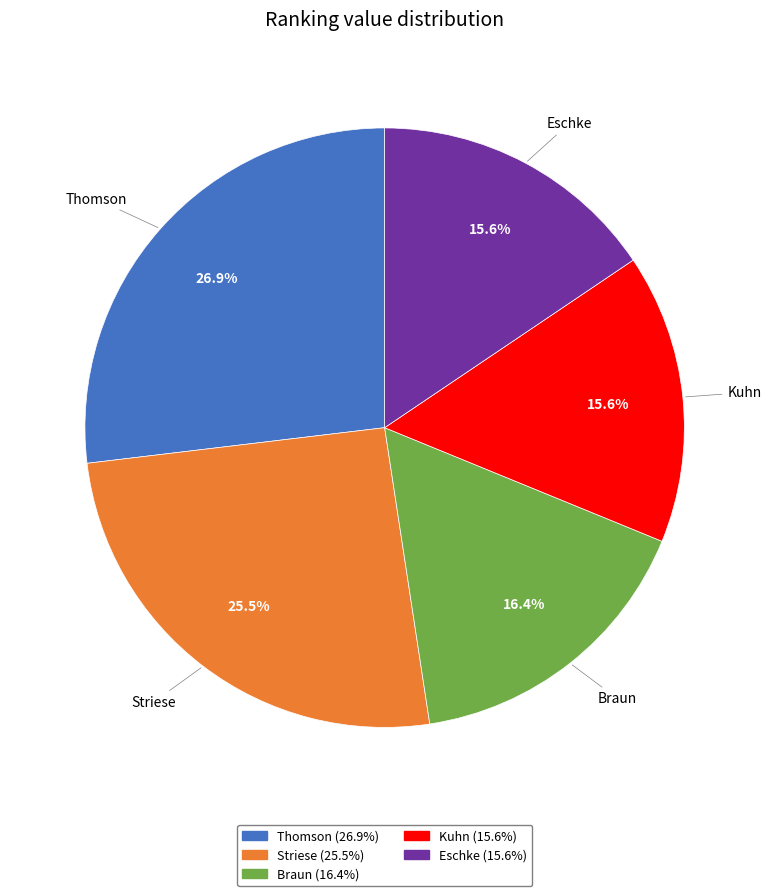

What is the largest slice in the pie chart?

Thomson